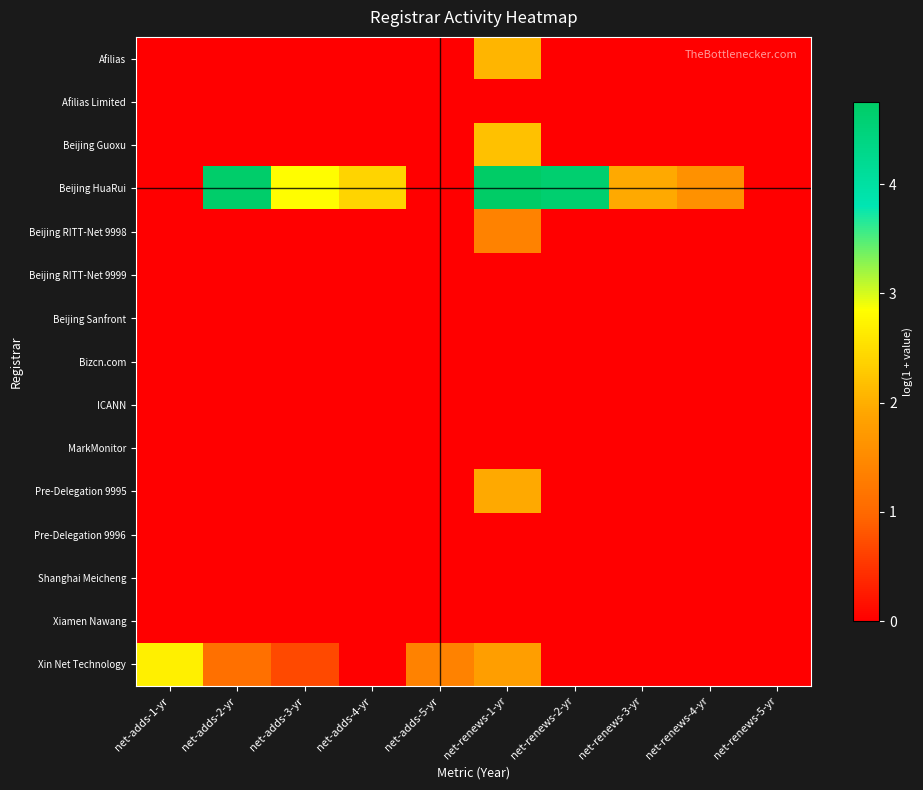

Reading left to right, what are all the values shown in this chart?

Afilias: net-adds-1-yr=0.0	net-adds-2-yr=0.0	net-adds-3-yr=0.0	net-adds-4-yr=0.0	net-adds-5-yr=0.0	net-renews-1-yr=2.1	net-renews-2-yr=0.0	net-renews-3-yr=0.0	net-renews-4-yr=0.0	net-renews-5-yr=0.0
Afilias Limited: net-adds-1-yr=0.0	net-adds-2-yr=0.0	net-adds-3-yr=0.0	net-adds-4-yr=0.0	net-adds-5-yr=0.0	net-renews-1-yr=0.0	net-renews-2-yr=0.0	net-renews-3-yr=0.0	net-renews-4-yr=0.0	net-renews-5-yr=0.0
Beijing Guoxu: net-adds-1-yr=0.0	net-adds-2-yr=0.0	net-adds-3-yr=0.0	net-adds-4-yr=0.0	net-adds-5-yr=0.0	net-renews-1-yr=2.2	net-renews-2-yr=0.0	net-renews-3-yr=0.0	net-renews-4-yr=0.0	net-renews-5-yr=0.0
Beijing HuaRui: net-adds-1-yr=0.0	net-adds-2-yr=4.7	net-adds-3-yr=2.8	net-adds-4-yr=2.4	net-adds-5-yr=0.0	net-renews-1-yr=4.8	net-renews-2-yr=4.6	net-renews-3-yr=1.9	net-renews-4-yr=1.6	net-renews-5-yr=0.0
Beijing RITT-Net 9998: net-adds-1-yr=0.0	net-adds-2-yr=0.0	net-adds-3-yr=0.0	net-adds-4-yr=0.0	net-adds-5-yr=0.0	net-renews-1-yr=1.4	net-renews-2-yr=0.0	net-renews-3-yr=0.0	net-renews-4-yr=0.0	net-renews-5-yr=0.0
Beijing RITT-Net 9999: net-adds-1-yr=0.0	net-adds-2-yr=0.0	net-adds-3-yr=0.0	net-adds-4-yr=0.0	net-adds-5-yr=0.0	net-renews-1-yr=0.0	net-renews-2-yr=0.0	net-renews-3-yr=0.0	net-renews-4-yr=0.0	net-renews-5-yr=0.0
Beijing Sanfront: net-adds-1-yr=0.0	net-adds-2-yr=0.0	net-adds-3-yr=0.0	net-adds-4-yr=0.0	net-adds-5-yr=0.0	net-renews-1-yr=0.0	net-renews-2-yr=0.0	net-renews-3-yr=0.0	net-renews-4-yr=0.0	net-renews-5-yr=0.0
Bizcn.com: net-adds-1-yr=0.0	net-adds-2-yr=0.0	net-adds-3-yr=0.0	net-adds-4-yr=0.0	net-adds-5-yr=0.0	net-renews-1-yr=0.0	net-renews-2-yr=0.0	net-renews-3-yr=0.0	net-renews-4-yr=0.0	net-renews-5-yr=0.0
ICANN: net-adds-1-yr=0.0	net-adds-2-yr=0.0	net-adds-3-yr=0.0	net-adds-4-yr=0.0	net-adds-5-yr=0.0	net-renews-1-yr=0.0	net-renews-2-yr=0.0	net-renews-3-yr=0.0	net-renews-4-yr=0.0	net-renews-5-yr=0.0
MarkMonitor: net-adds-1-yr=0.0	net-adds-2-yr=0.0	net-adds-3-yr=0.0	net-adds-4-yr=0.0	net-adds-5-yr=0.0	net-renews-1-yr=0.0	net-renews-2-yr=0.0	net-renews-3-yr=0.0	net-renews-4-yr=0.0	net-renews-5-yr=0.0
Pre-Delegation 9995: net-adds-1-yr=0.0	net-adds-2-yr=0.0	net-adds-3-yr=0.0	net-adds-4-yr=0.0	net-adds-5-yr=0.0	net-renews-1-yr=1.9	net-renews-2-yr=0.0	net-renews-3-yr=0.0	net-renews-4-yr=0.0	net-renews-5-yr=0.0
Pre-Delegation 9996: net-adds-1-yr=0.0	net-adds-2-yr=0.0	net-adds-3-yr=0.0	net-adds-4-yr=0.0	net-adds-5-yr=0.0	net-renews-1-yr=0.0	net-renews-2-yr=0.0	net-renews-3-yr=0.0	net-renews-4-yr=0.0	net-renews-5-yr=0.0
Shanghai Meicheng: net-adds-1-yr=0.0	net-adds-2-yr=0.0	net-adds-3-yr=0.0	net-adds-4-yr=0.0	net-adds-5-yr=0.0	net-renews-1-yr=0.0	net-renews-2-yr=0.0	net-renews-3-yr=0.0	net-renews-4-yr=0.0	net-renews-5-yr=0.0
Xiamen Nawang: net-adds-1-yr=0.0	net-adds-2-yr=0.0	net-adds-3-yr=0.0	net-adds-4-yr=0.0	net-adds-5-yr=0.0	net-renews-1-yr=0.0	net-renews-2-yr=0.0	net-renews-3-yr=0.0	net-renews-4-yr=0.0	net-renews-5-yr=0.0
Xin Net Technology: net-adds-1-yr=2.7	net-adds-2-yr=1.1	net-adds-3-yr=0.7	net-adds-4-yr=0.0	net-adds-5-yr=1.4	net-renews-1-yr=1.8	net-renews-2-yr=0.0	net-renews-3-yr=0.0	net-renews-4-yr=0.0	net-renews-5-yr=0.0